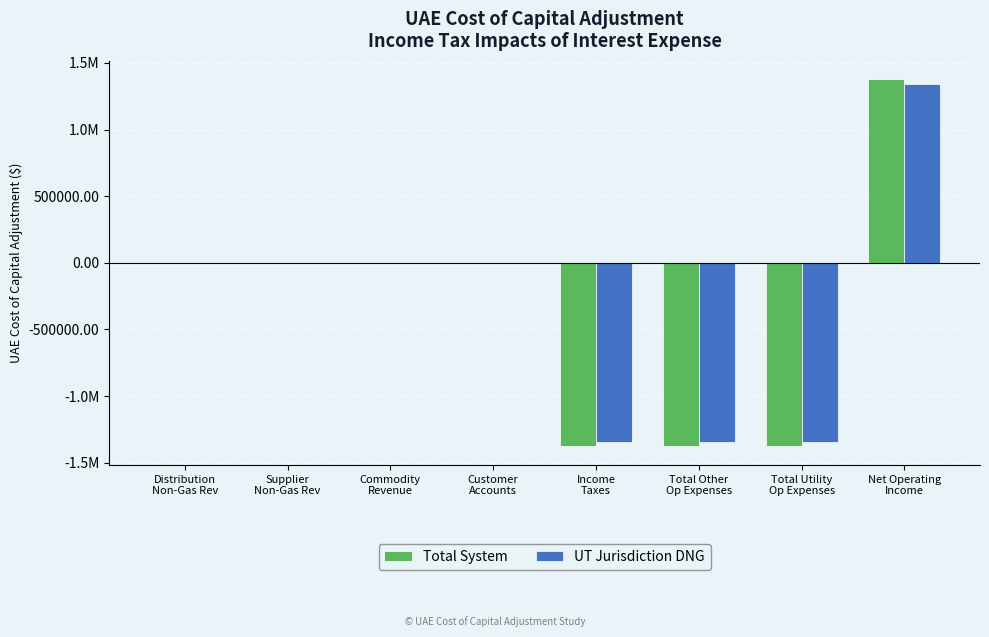

The Total System series shows -0.2 at Supplier
Non-Gas Rev. True or false?

True